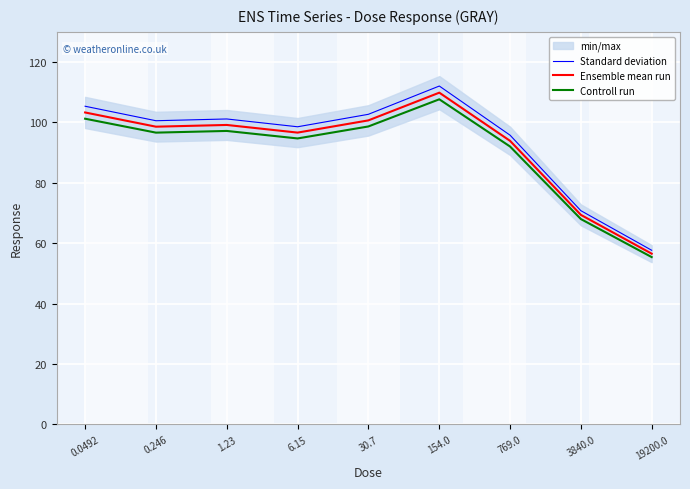

At which category does Controll run reach its first local valley?

0.246